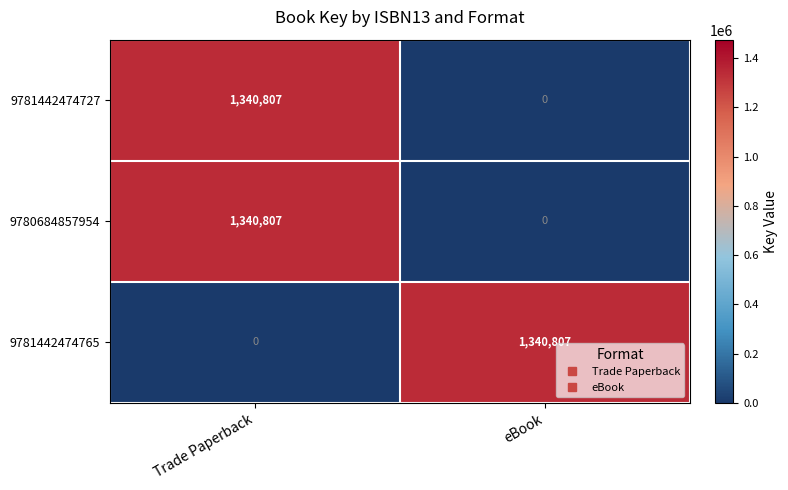

What is the maximum value for 9781442474727?

1340807